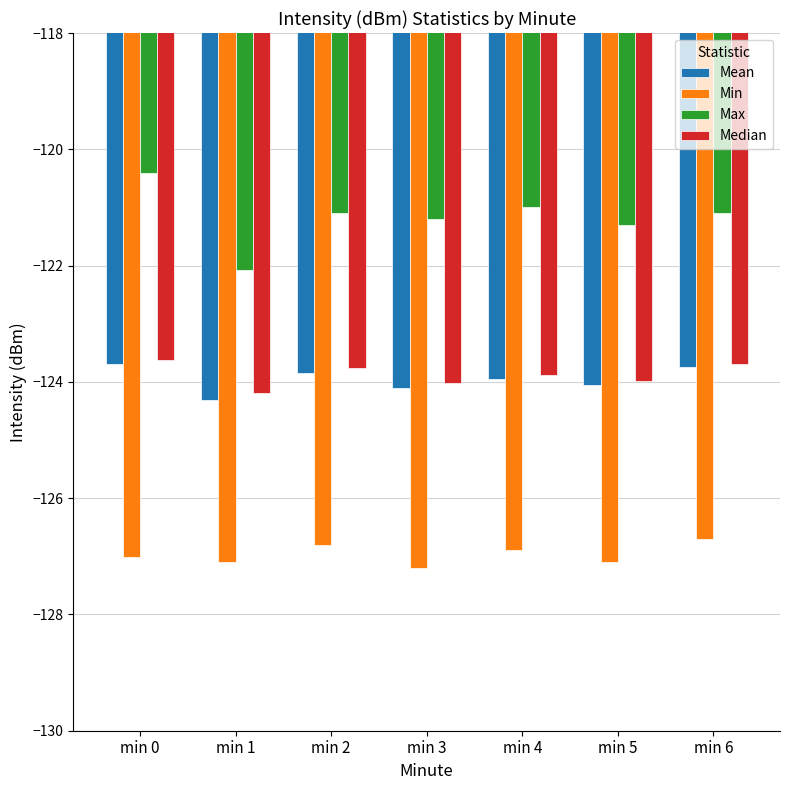

Which category has the highest value in the Max series?

min 0